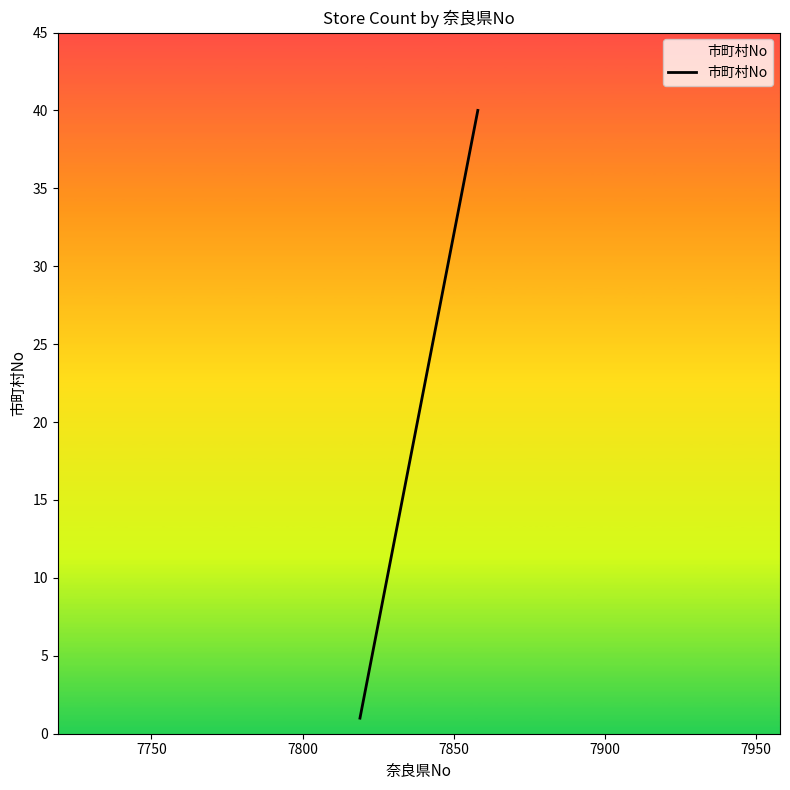

What is the greatest value displayed?

40